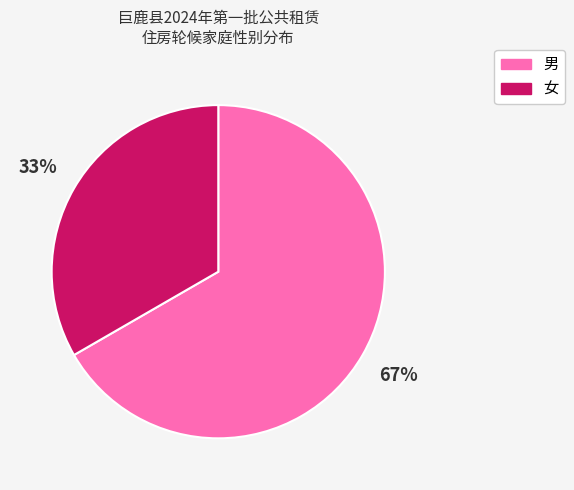

Approximately how many times larger is the value at 男 compared to 女?

2.0